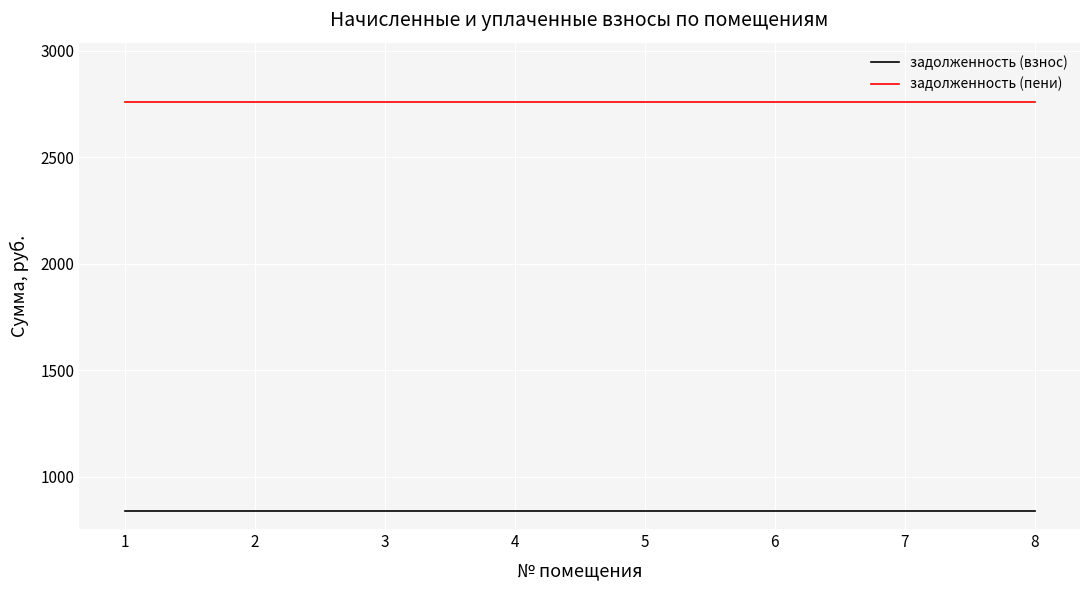

What is the average value of the задолженность (взнос) series?

838.8